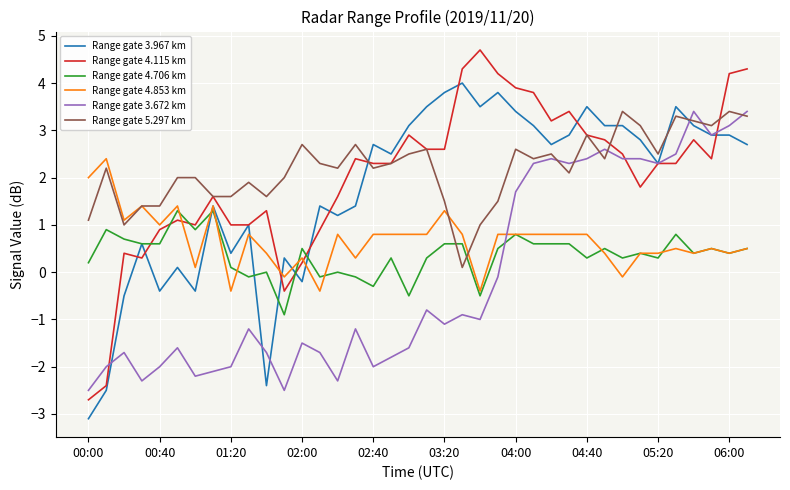

After their last crossing, which series has the higher values: Range gate 4.115 km or Range gate 4.853 km?

Range gate 4.115 km